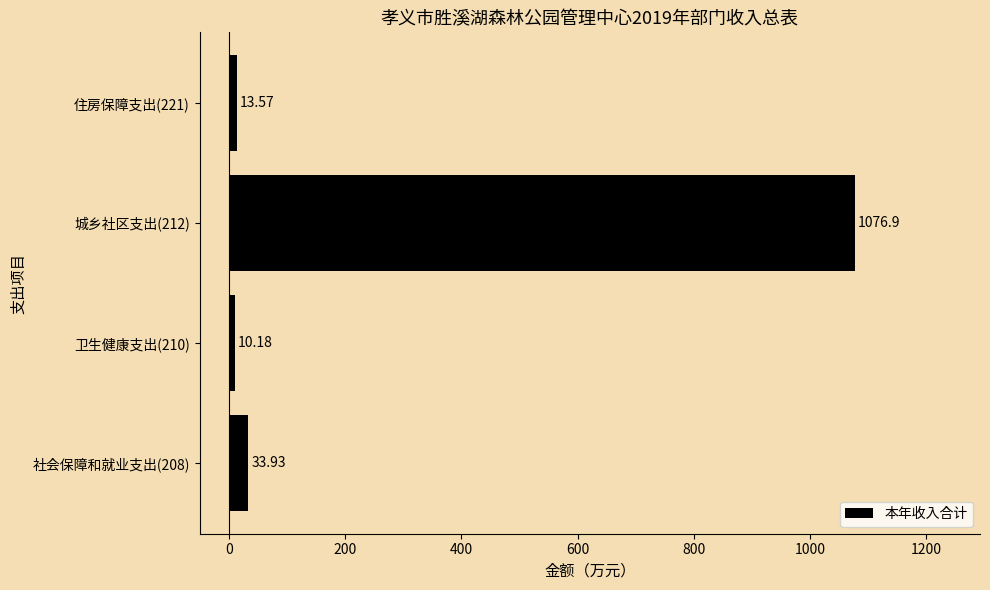

At which label is the value closest to 543?

社会保障和就业支出(208)